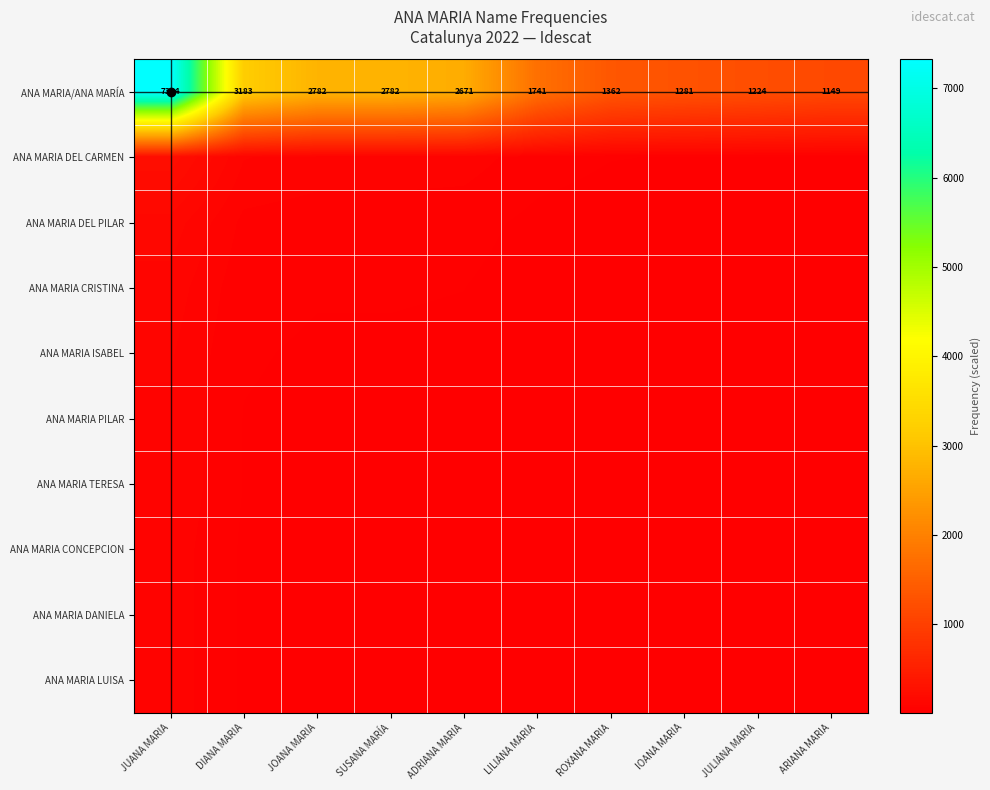

At which category is the sum across all series the highest?

JUANA MARIA